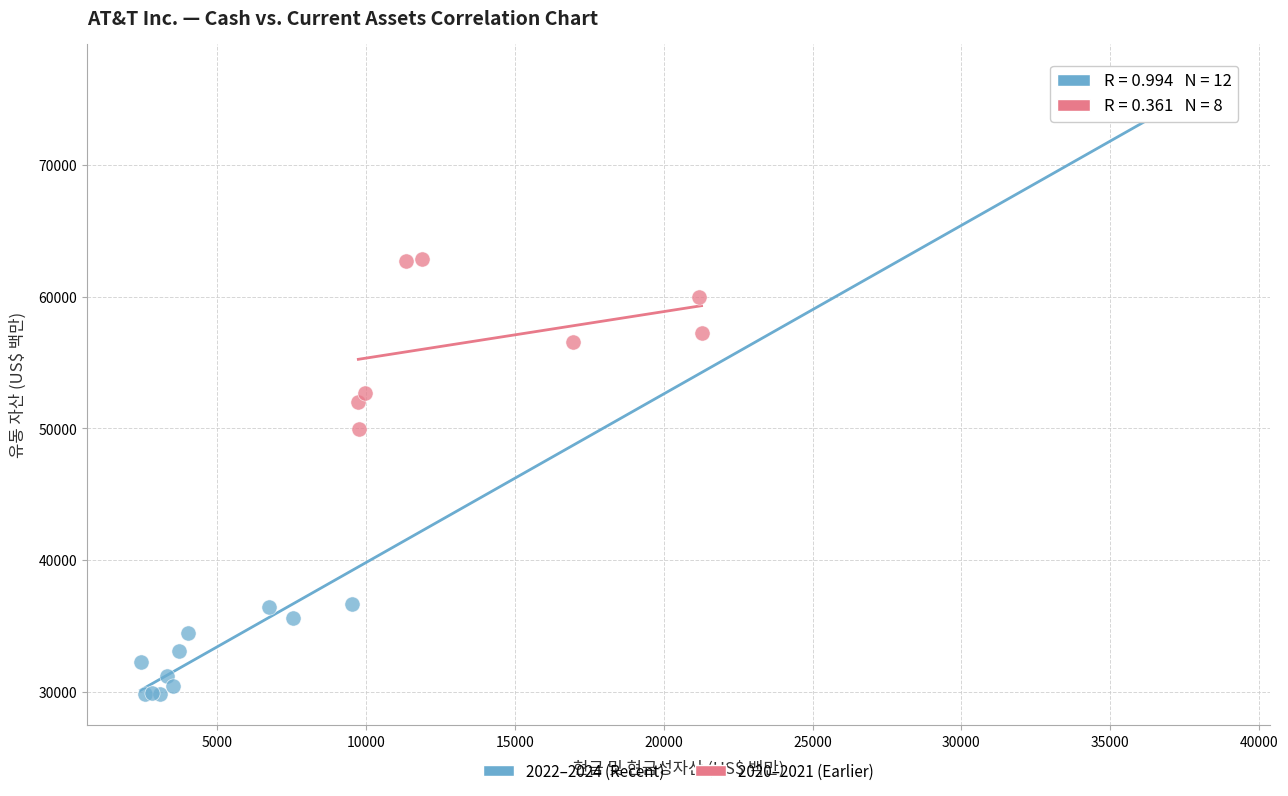

Which series contains the highest Y value?

2022–2024 (Recent)